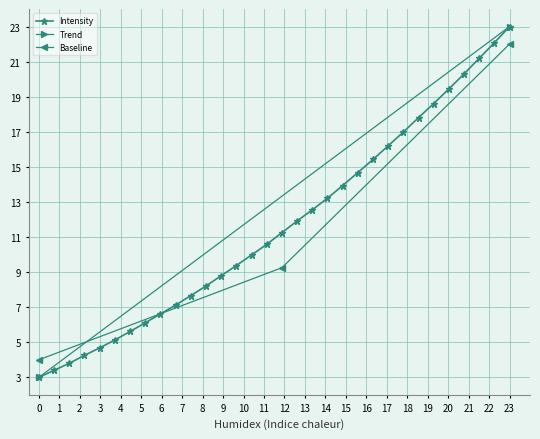

What is the value of the 4th point from the left?

4.3